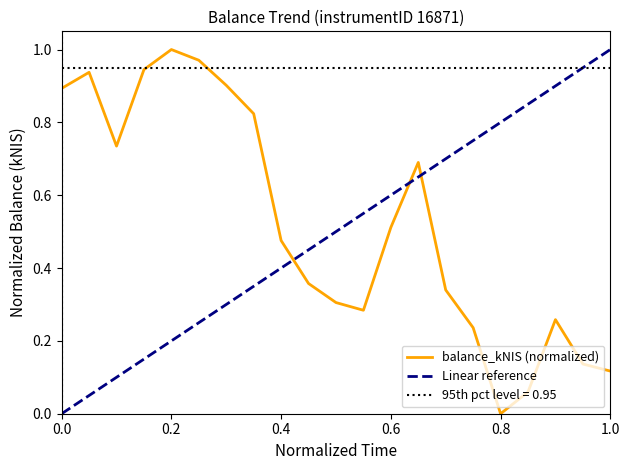

Is it true that balance_kNIS (normalized) equals 0.3 at 0.6?

False